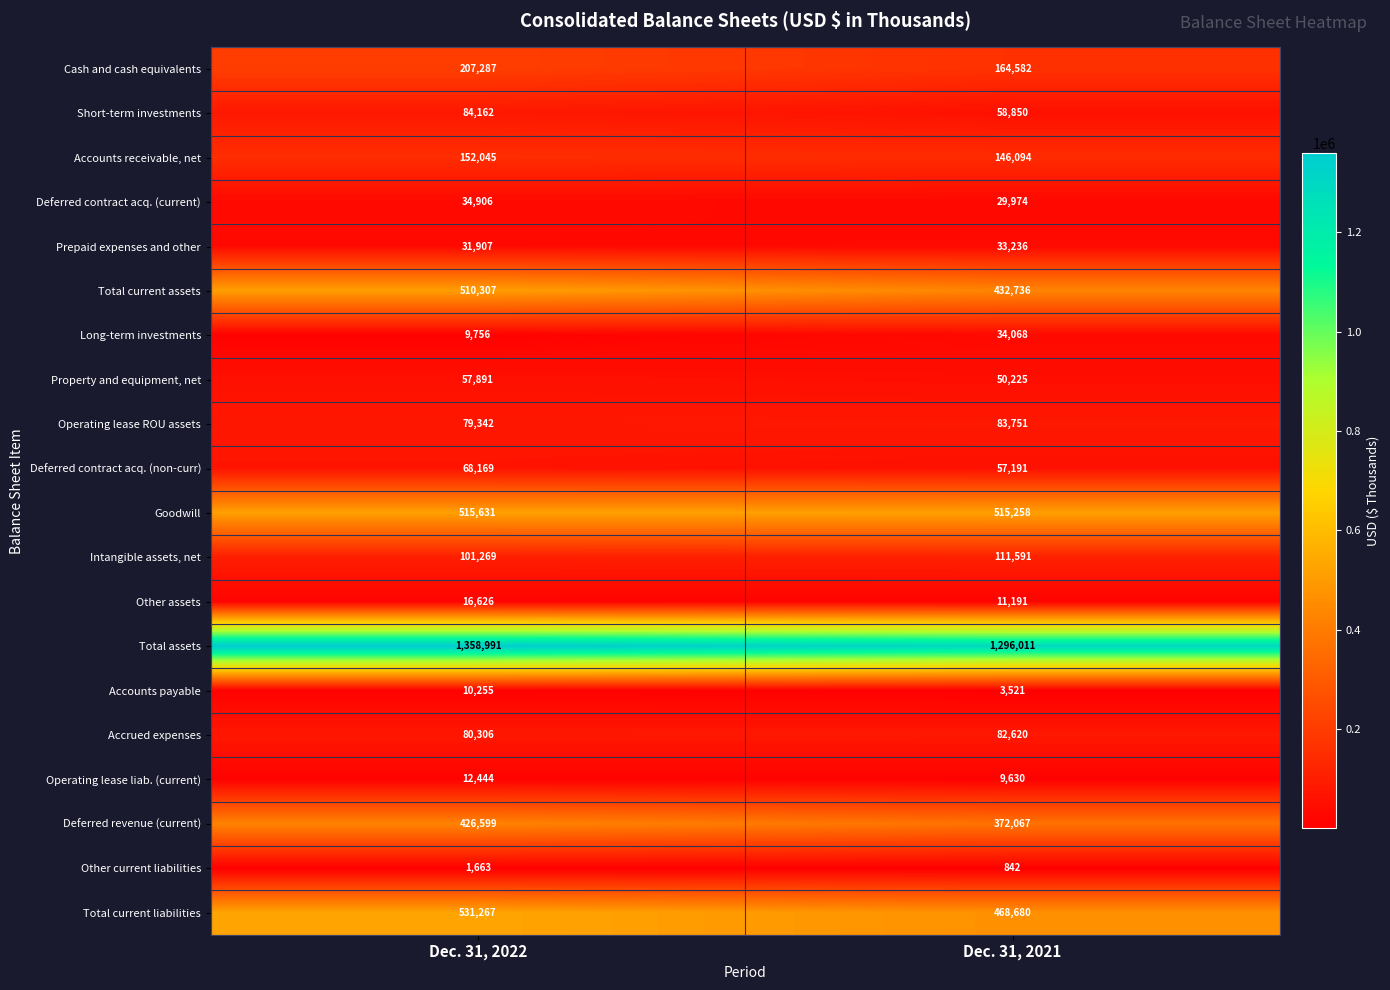

What value does the Prepaid expenses and other series have at Dec. 31, 2021, to the nearest 50?

33250